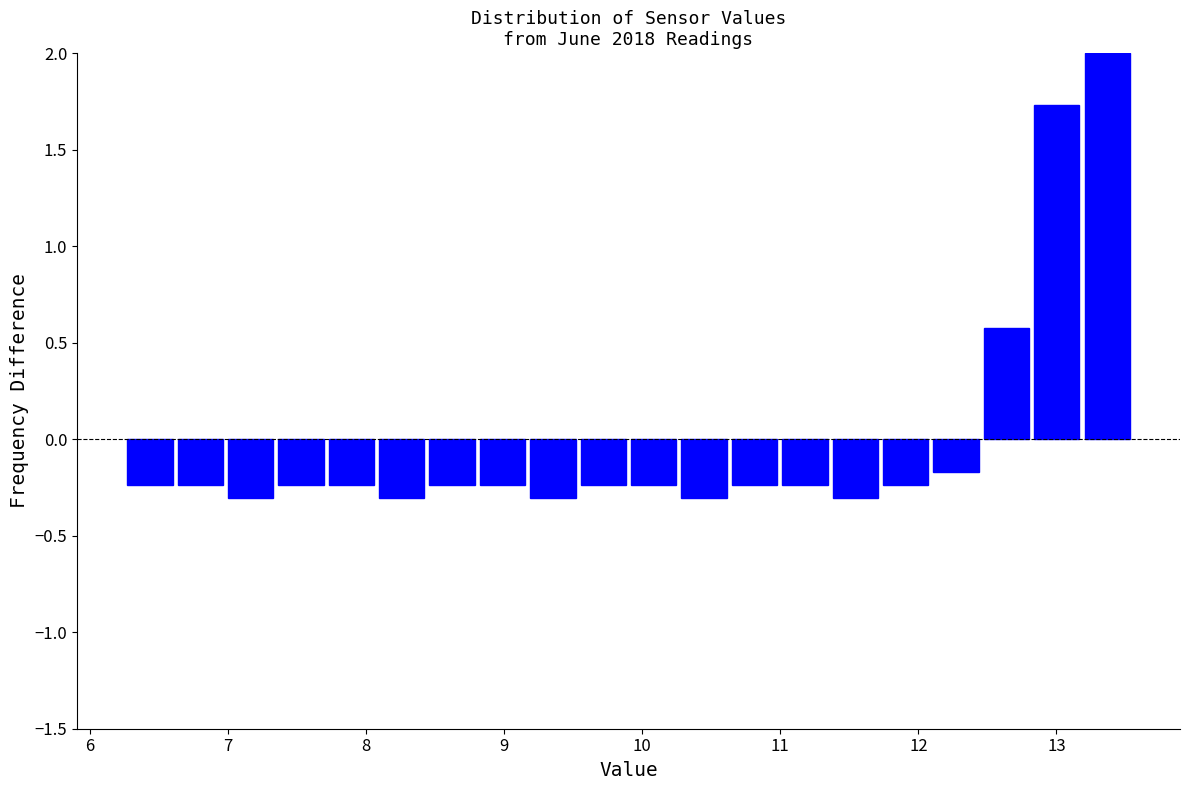

Around what value on the x-axis is the tallest bar? Give the approximate position of its centre, as read against the axis.

13.4